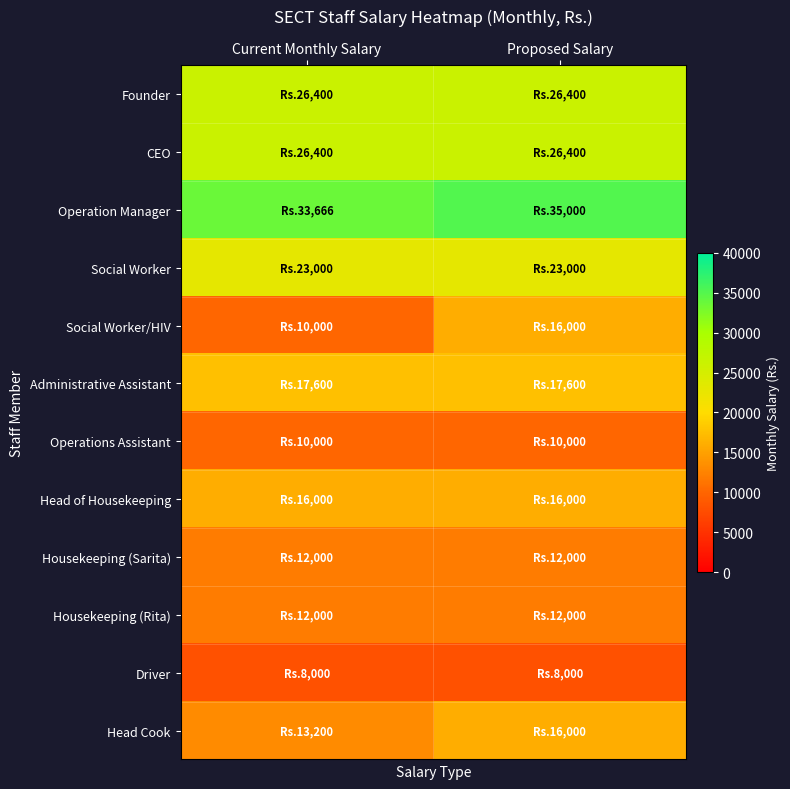

Reading left to right, list all the values displayed in this chart.

Founder: Current Monthly Salary=26400	Proposed Salary=26400
CEO: Current Monthly Salary=26400	Proposed Salary=26400
Operation Manager: Current Monthly Salary=33666	Proposed Salary=35000
Social Worker: Current Monthly Salary=23000	Proposed Salary=23000
Social Worker/HIV: Current Monthly Salary=10000	Proposed Salary=16000
Administrative Assistant: Current Monthly Salary=17600	Proposed Salary=17600
Operations Assistant: Current Monthly Salary=10000	Proposed Salary=10000
Head of Housekeeping: Current Monthly Salary=16000	Proposed Salary=16000
Housekeeping (Sarita): Current Monthly Salary=12000	Proposed Salary=12000
Housekeeping (Rita): Current Monthly Salary=12000	Proposed Salary=12000
Driver: Current Monthly Salary=8000	Proposed Salary=8000
Head Cook: Current Monthly Salary=13200	Proposed Salary=16000